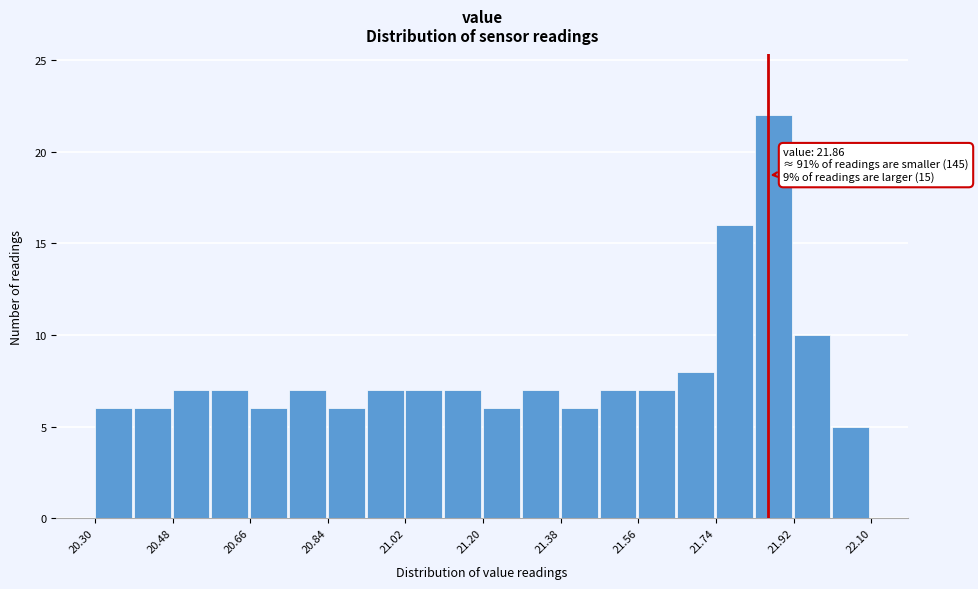

Which range on the x-axis has the tallest bar?

21.83 to 21.92